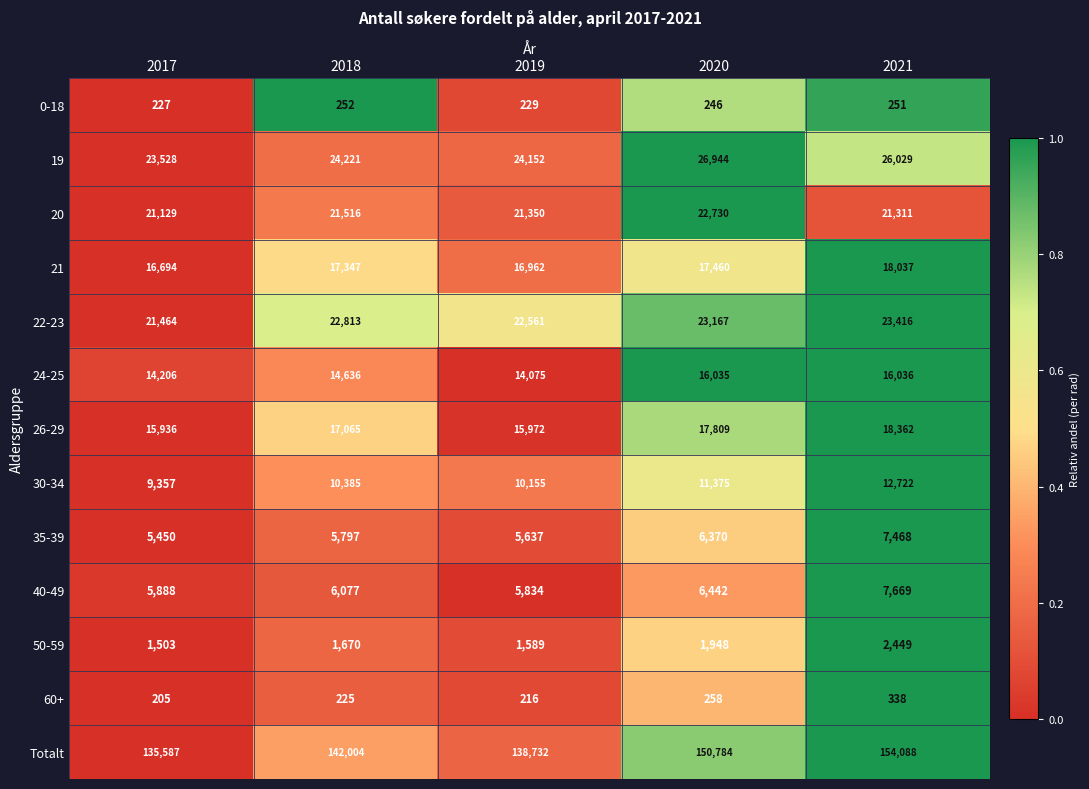

At which label is 24-25 closest to 15055?

2018